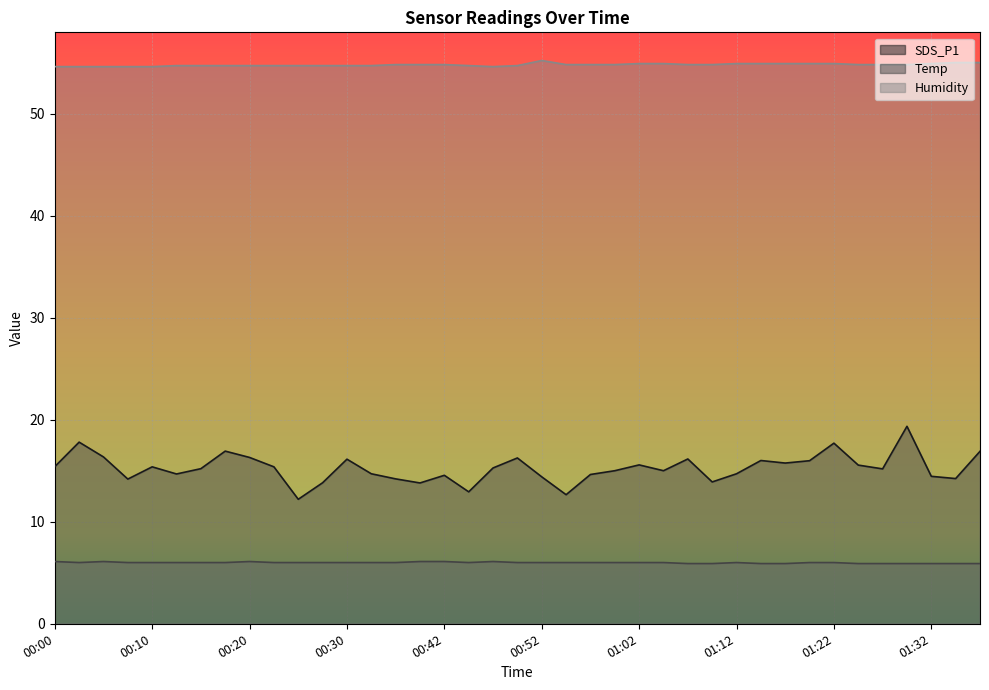

What is the label of the 38th point from the left?

01:34